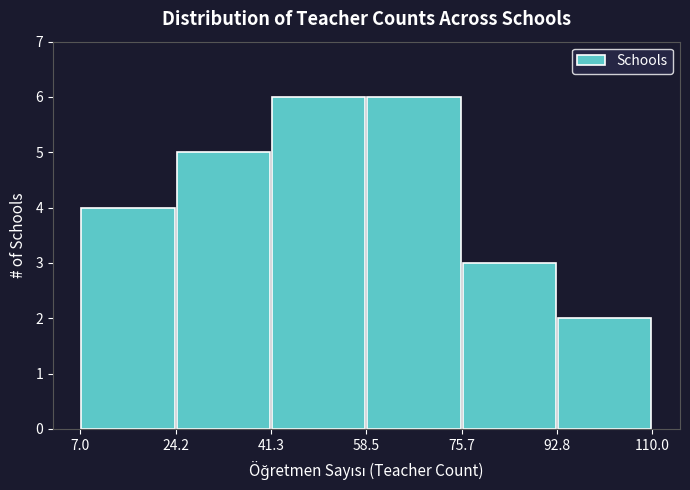

What is the height of the bar covering 75.7 to 92.8 on the x-axis? The values are not printed on the chart, so give them approximately, as read against the axis.

3